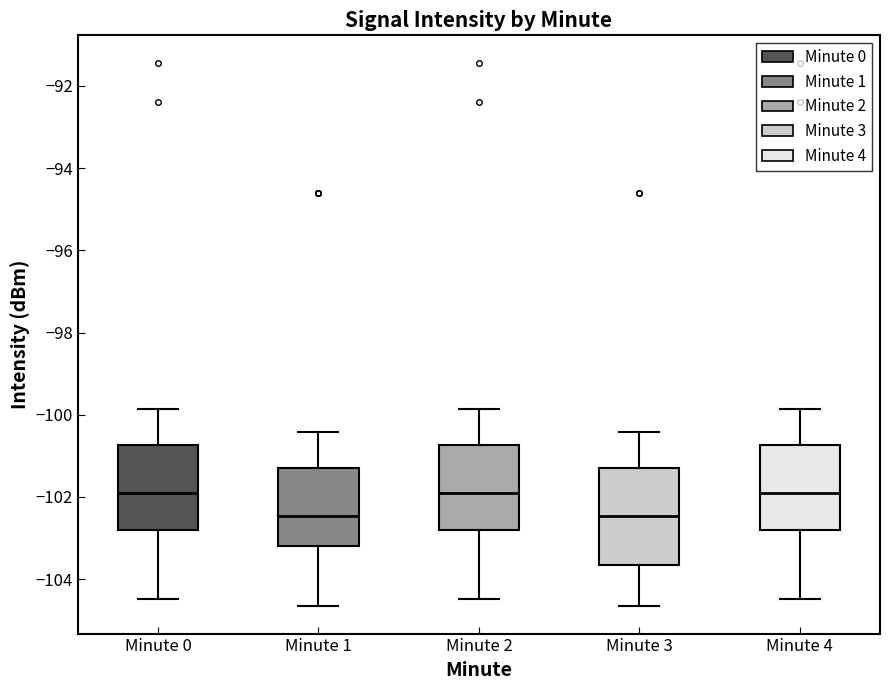

Reading left to right, transcribe this box plot: for each box, give where its median line is, the range the box spans, and where its two whiskers end, as read against the y-axis. The values are not printed on the chart, so give them approximately, as read against the axis.

Minute 0: median -102.0, box -102.8 to -100.8, whiskers -104.4 to -99.8
Minute 1: median -102.4, box -103.2 to -101.2, whiskers -104.6 to -100.4
Minute 2: median -102.0, box -102.8 to -100.8, whiskers -104.4 to -99.8
Minute 3: median -102.4, box -103.6 to -101.2, whiskers -104.6 to -100.4
Minute 4: median -102.0, box -102.8 to -100.8, whiskers -104.4 to -99.8